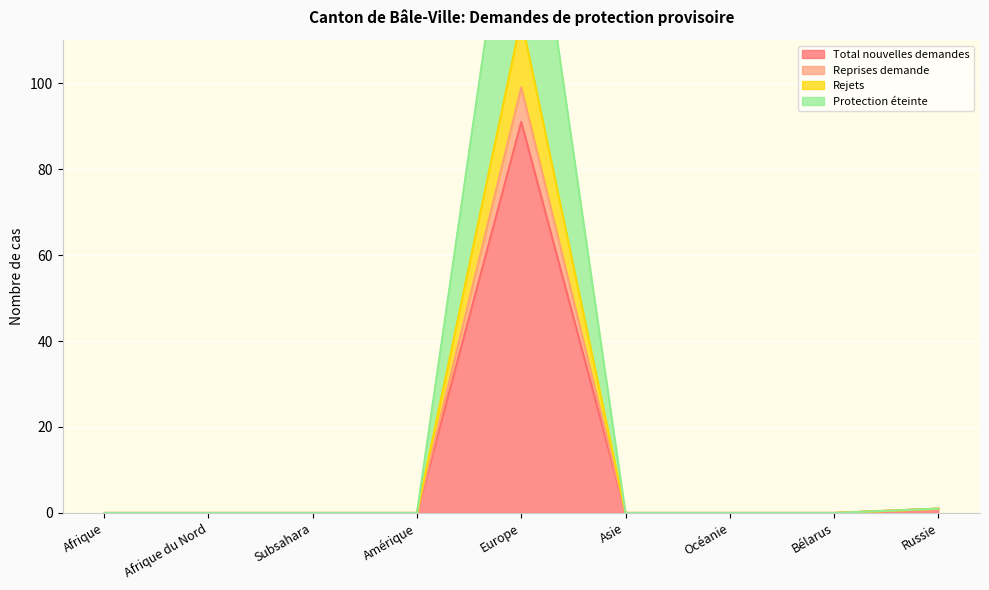

True or false: Protection éteinte has more than 1 interior local peaks.

False